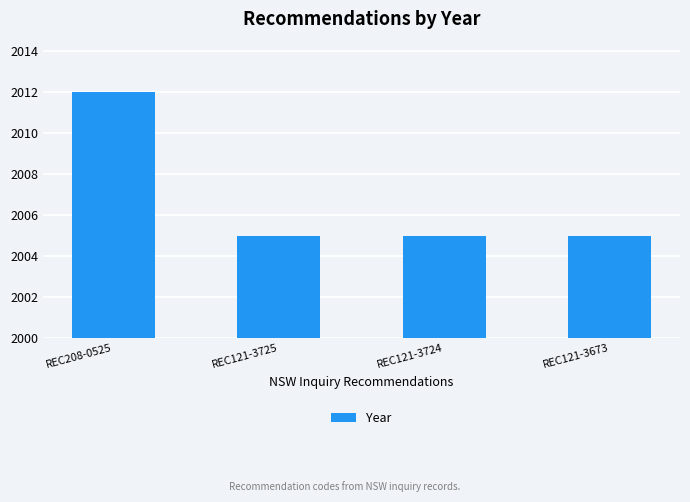

What is the maximum value shown in the chart?

2012